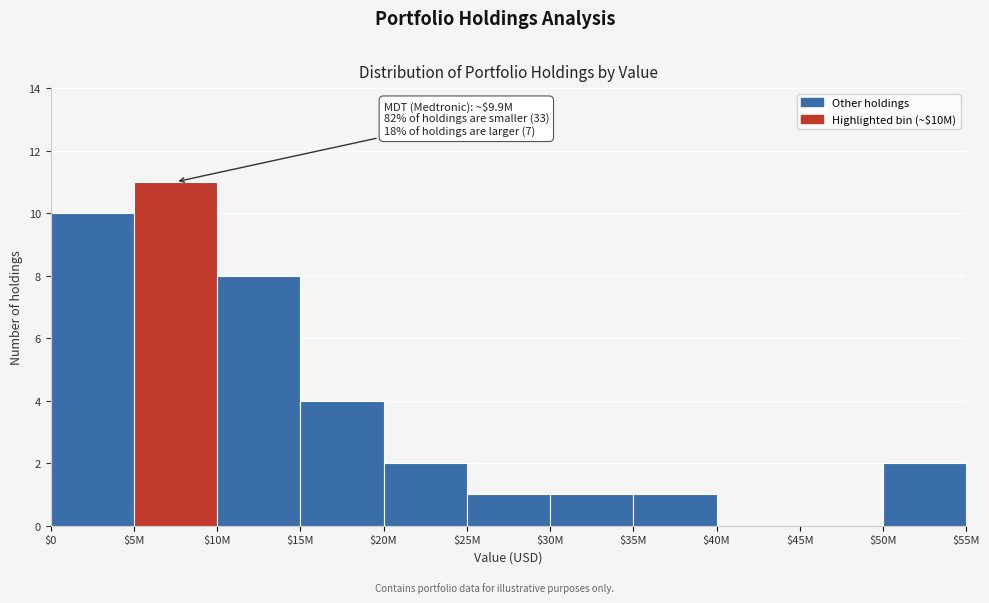

The chart shows a value of 2 at $20M. True or false?

True